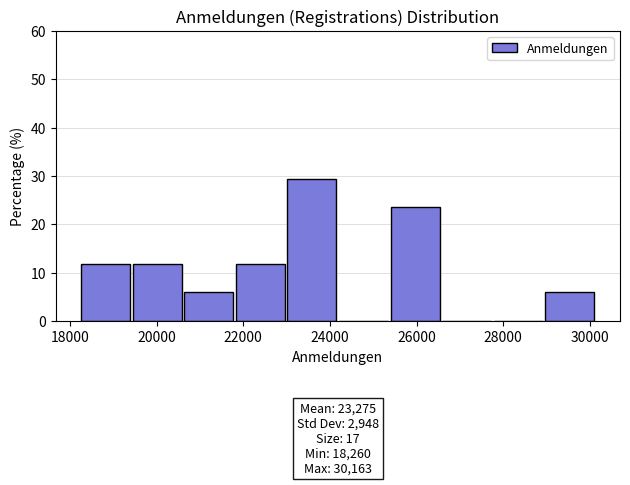

Over which range of the x-axis is the bar tallest?

23000 to 24200